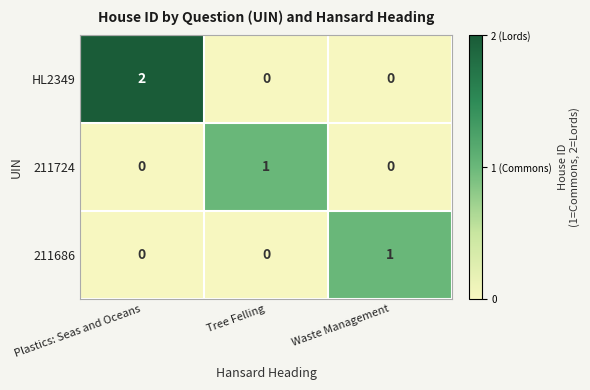

How many distinct data groups are displayed?

3